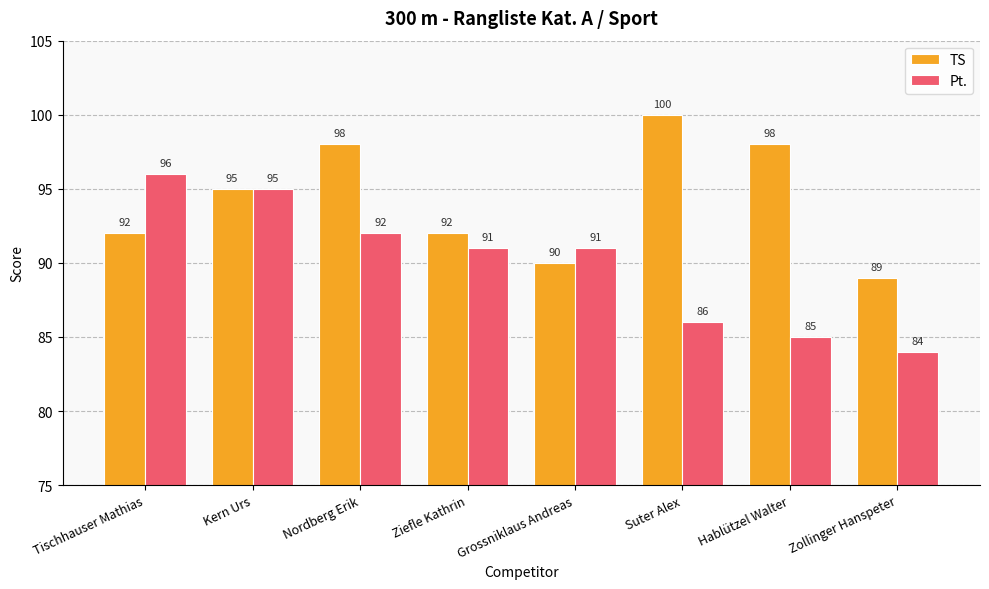

Rank the series at Zollinger Hanspeter from lowest to highest value.

Pt., TS